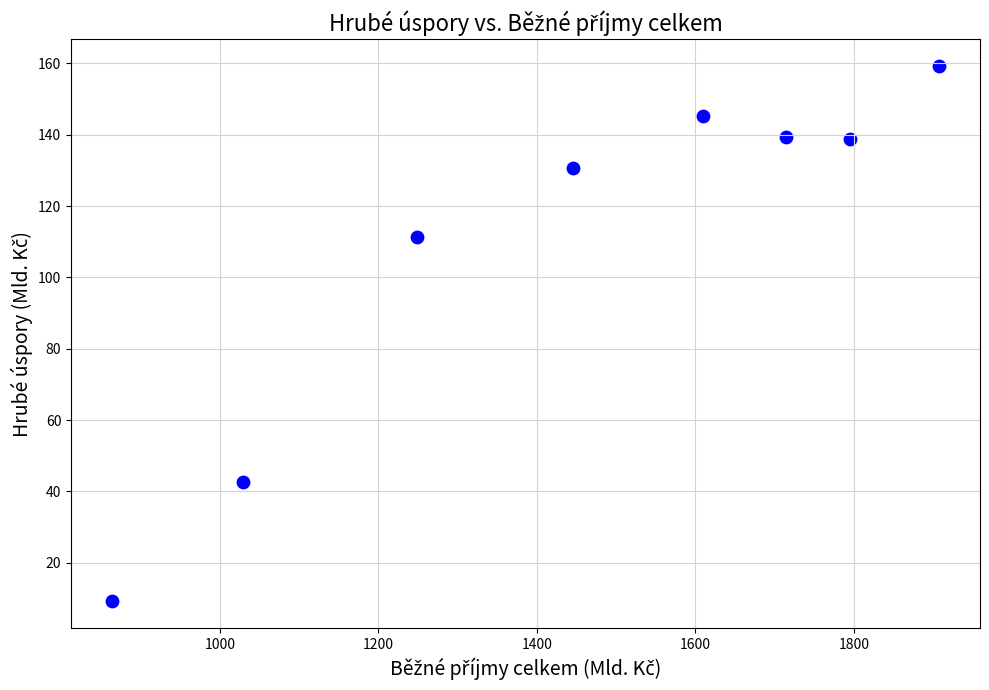

What is the range of X values (max minus min)?

1042.9